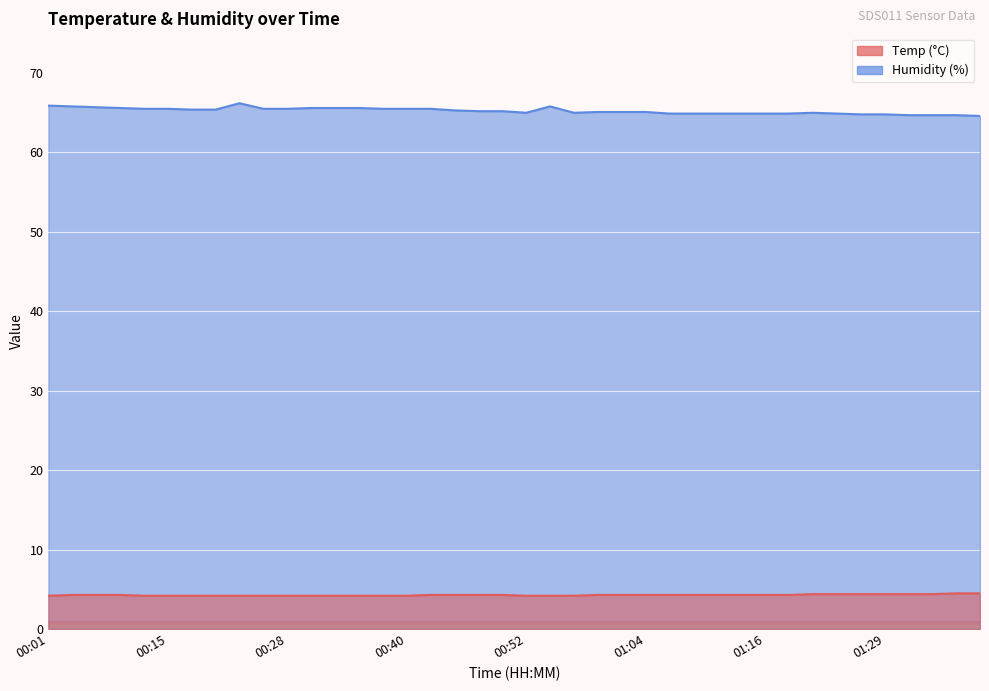

True or false: Humidity and Temp intersect in this chart.

False